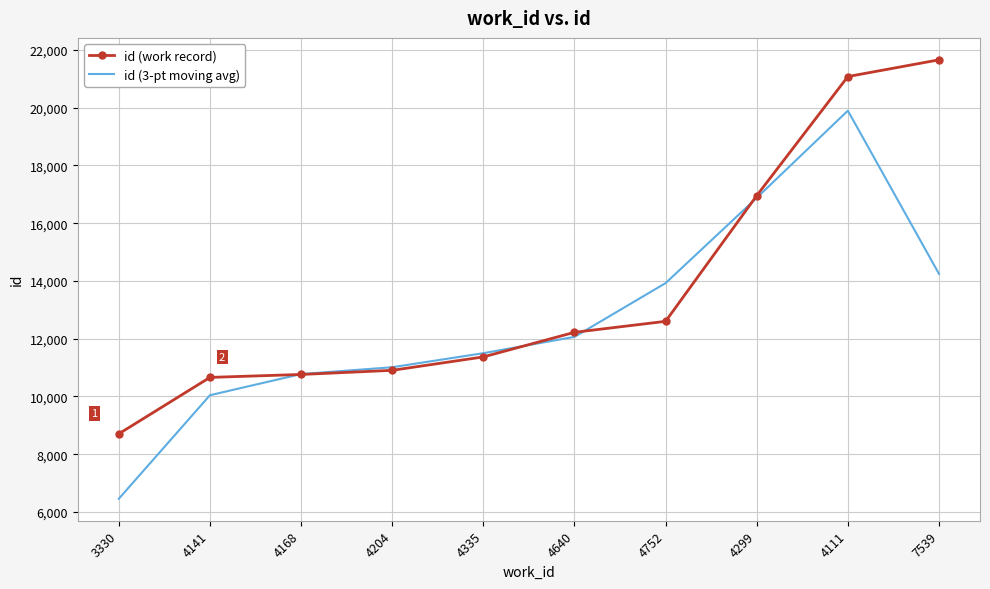

At 4111, list the series in order from largest to smallest.

id (work record), id (3-pt moving avg)